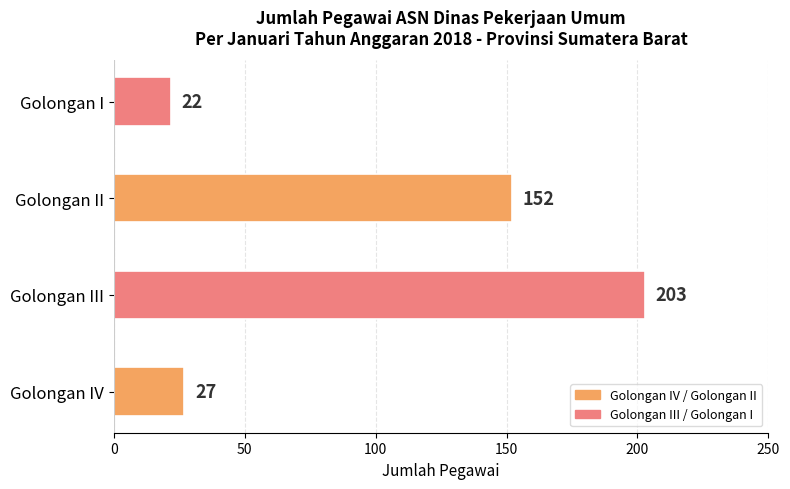

Reading bottom to top, what are all the values shown in this chart?

27	203	152	22